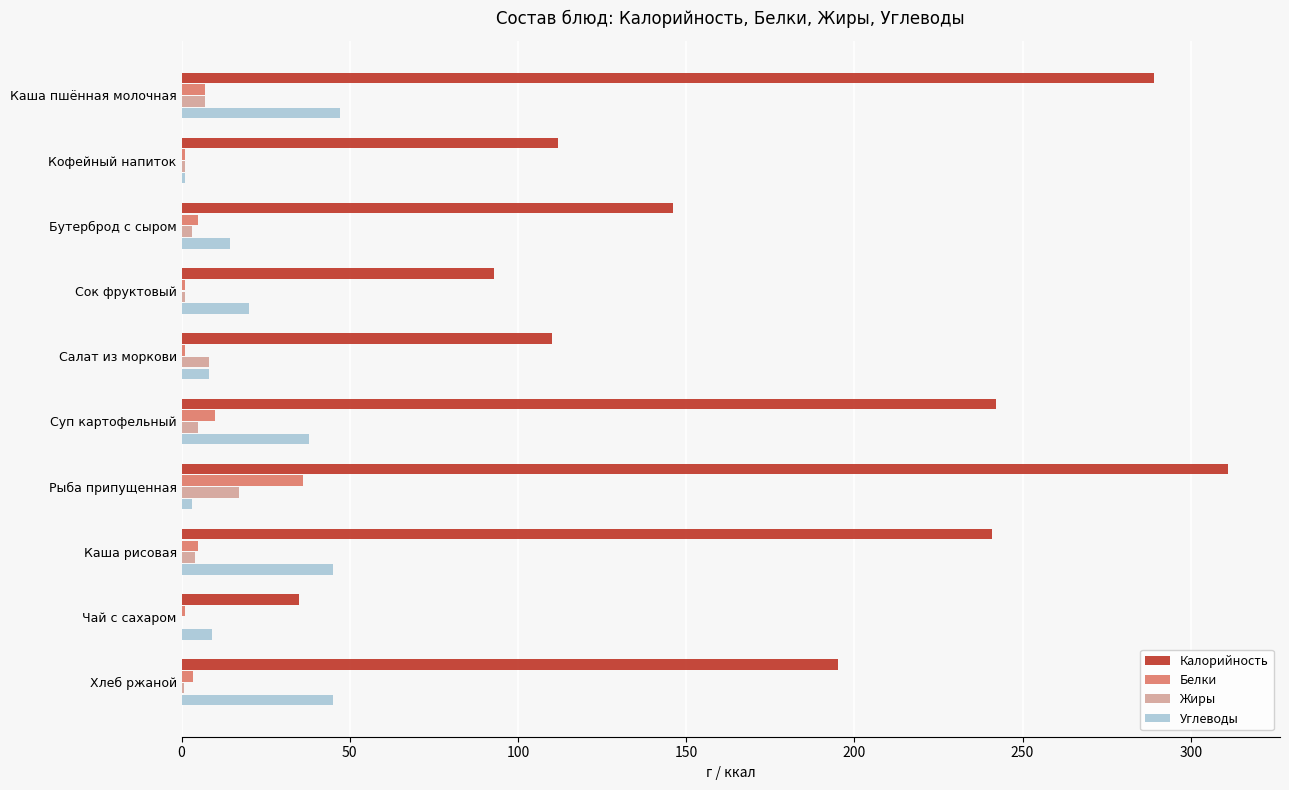

How many data points does each series have?

10